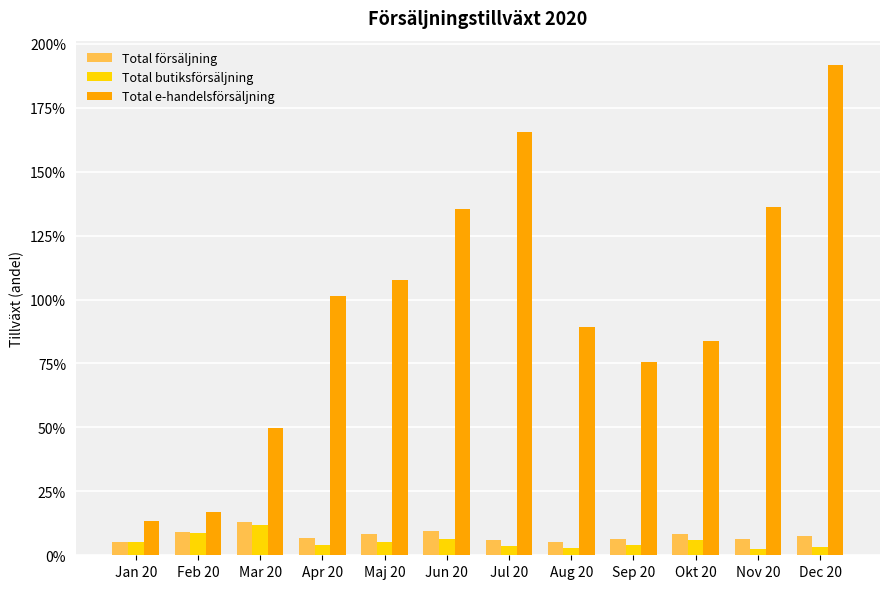

What are all the series names shown in the legend?

Total försäljning, Total butiksförsäljning, Total e-handelsförsäljning